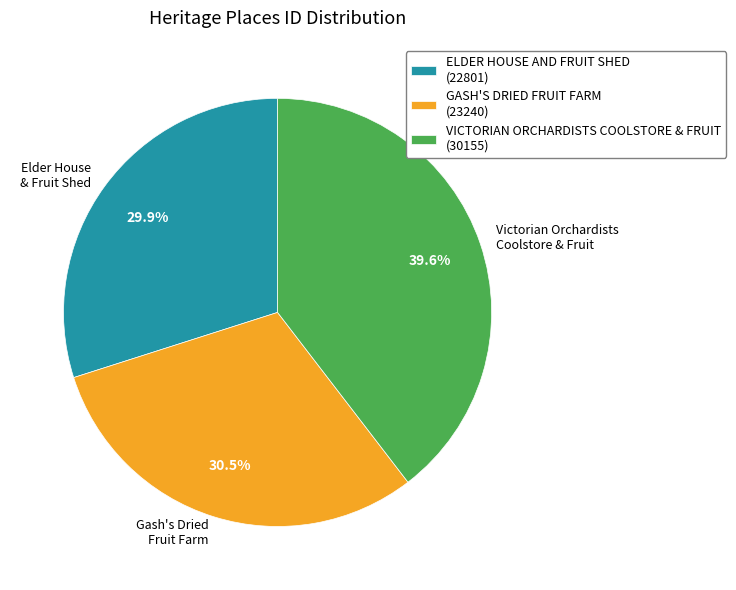

What is the total percentage of Elder House & Fruit Shed and Gash's Dried Fruit Farm?

60.4%